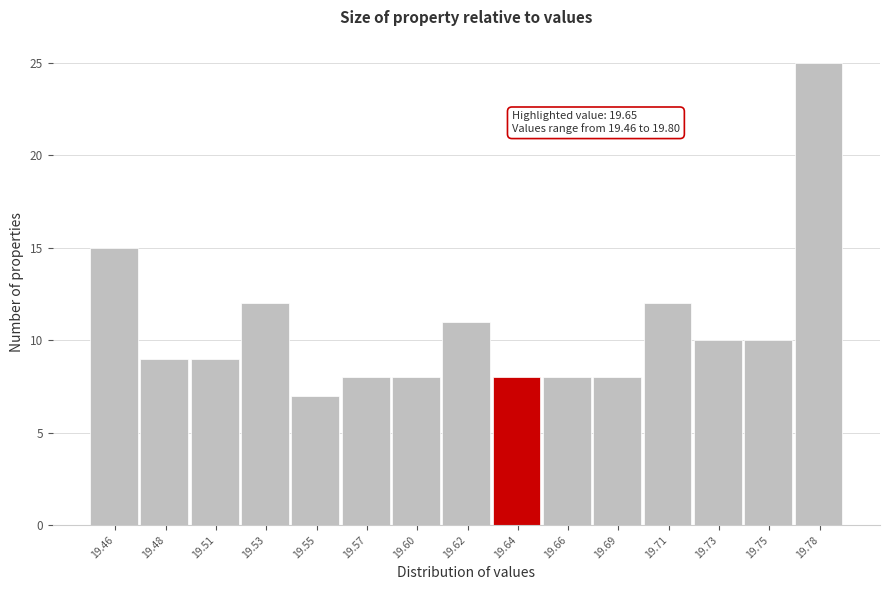

Reading left to right, extract all data points from this chart.

19.46=15	19.48=9	19.51=9	19.53=12	19.55=7	19.57=8	19.60=8	19.62=11	19.64=8	19.66=8	19.69=8	19.71=12	19.73=10	19.75=10	19.78=25